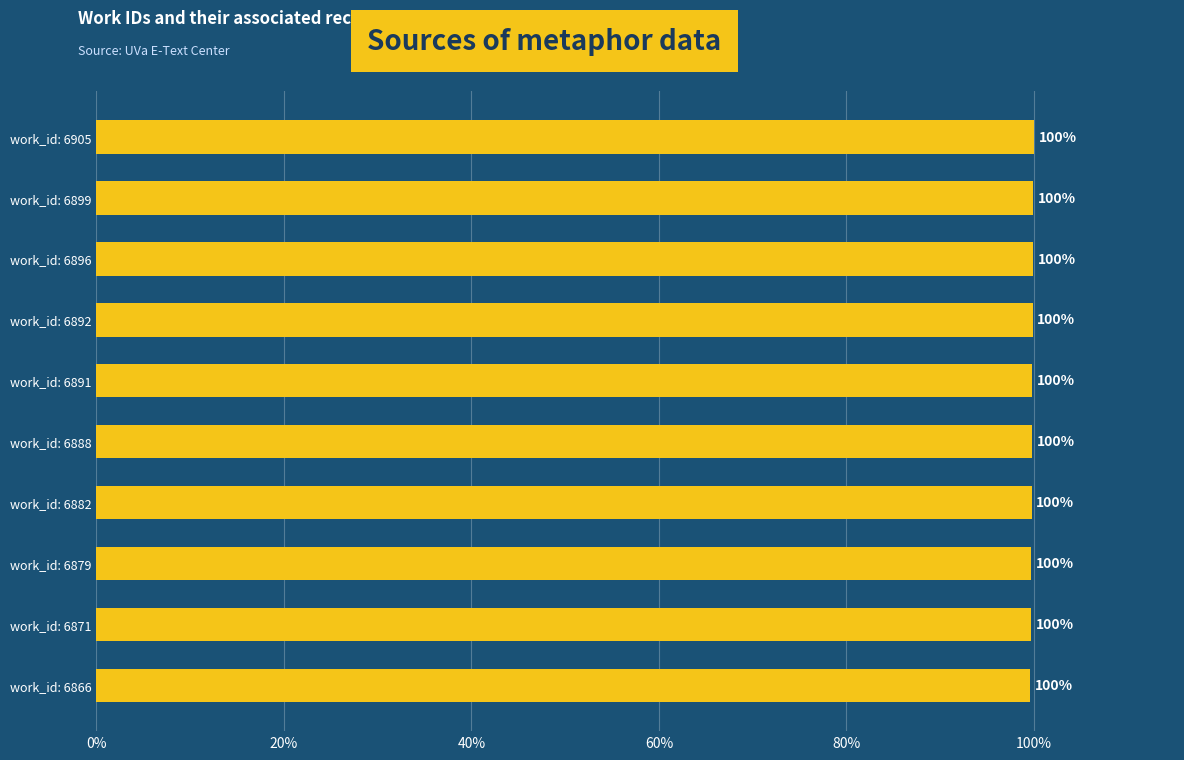

What is the sum of all values?

998.1